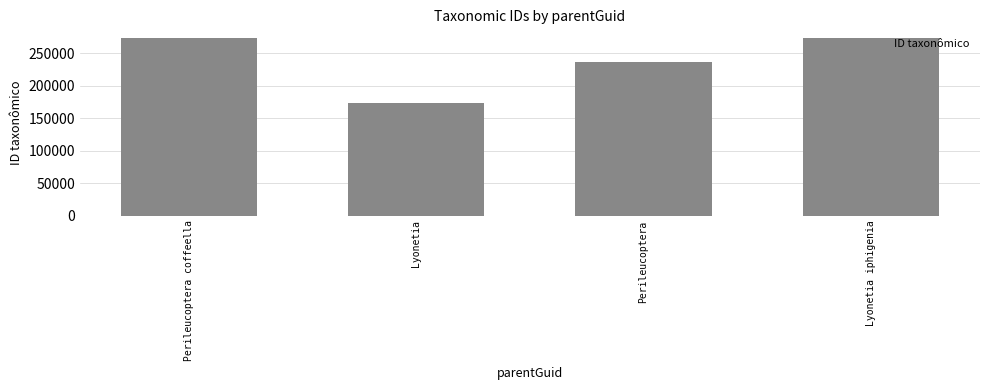

What is the average value?

239541